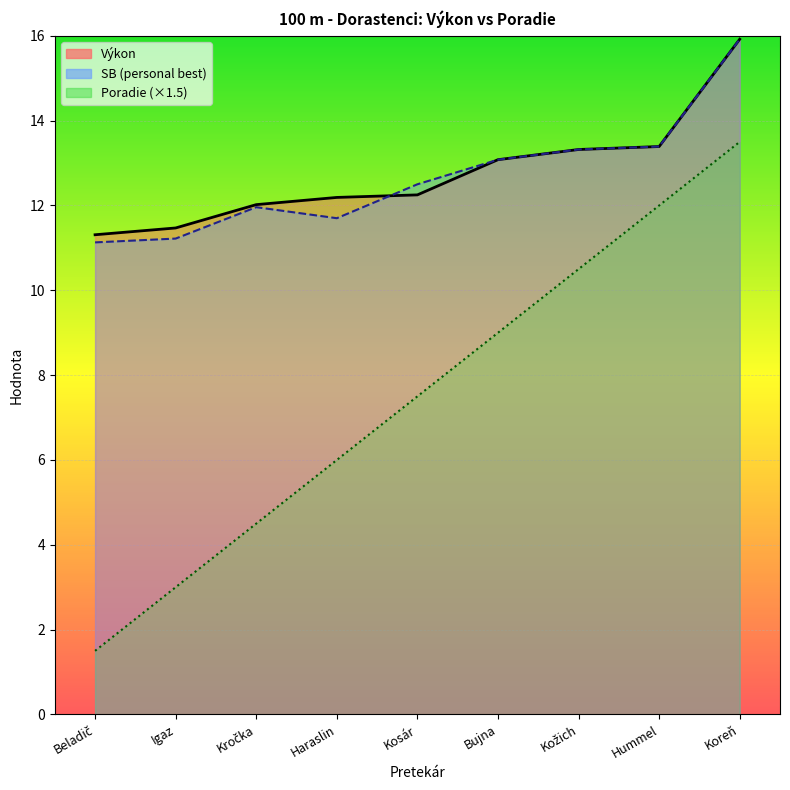

What is the sum of all SB_scaled values?

114.2